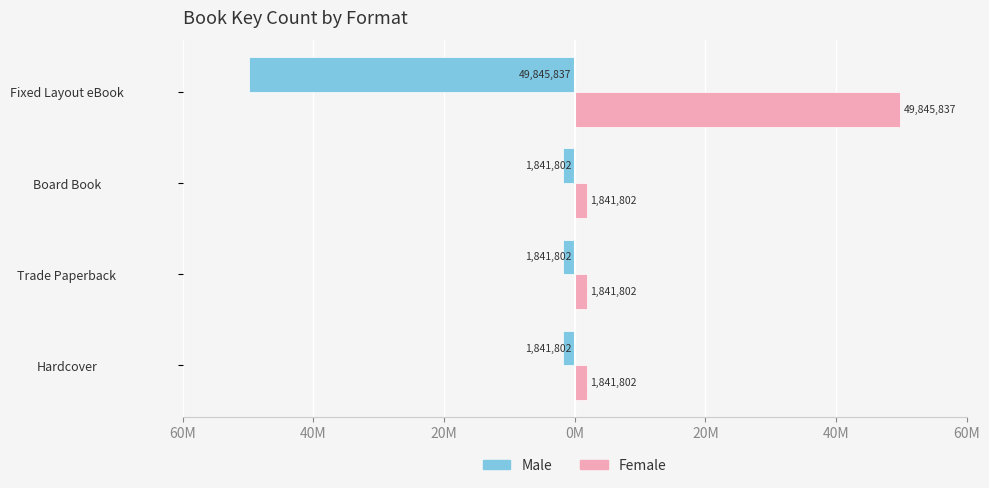

What are all the series names shown in the legend?

Male, Female